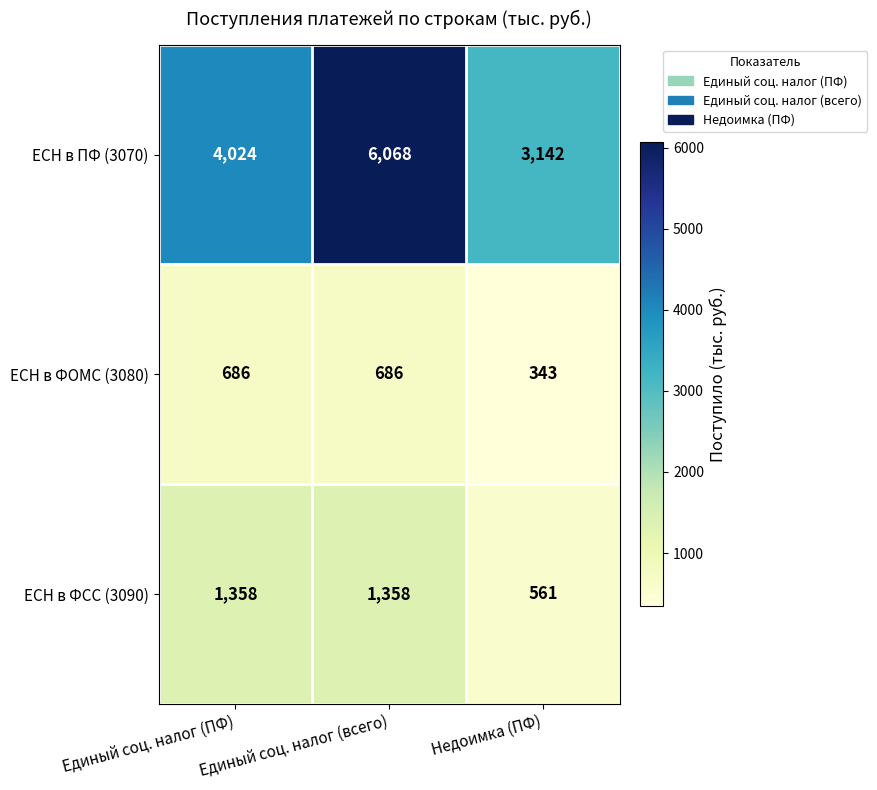

True or false: ЕСН в ФСС (3090) has a value of 1358 at Единый соц. налог (ПФ).

True